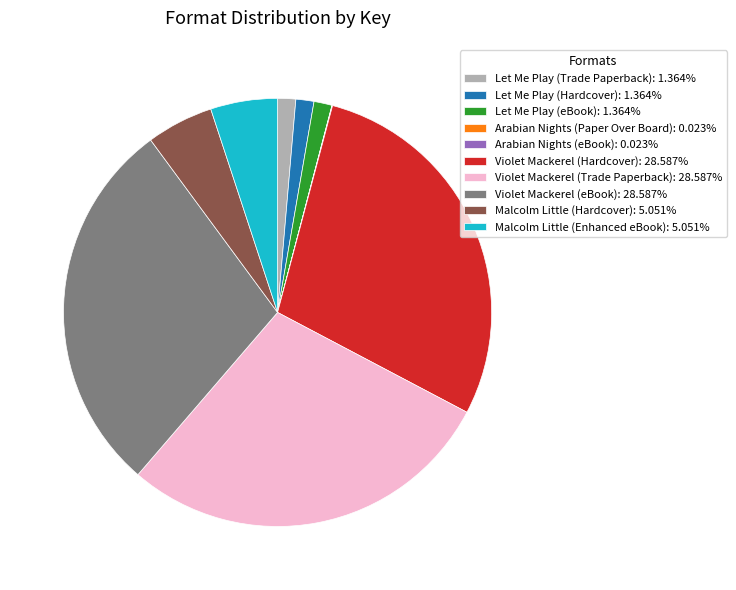

Is there any slice that represents more than half of the pie?

No